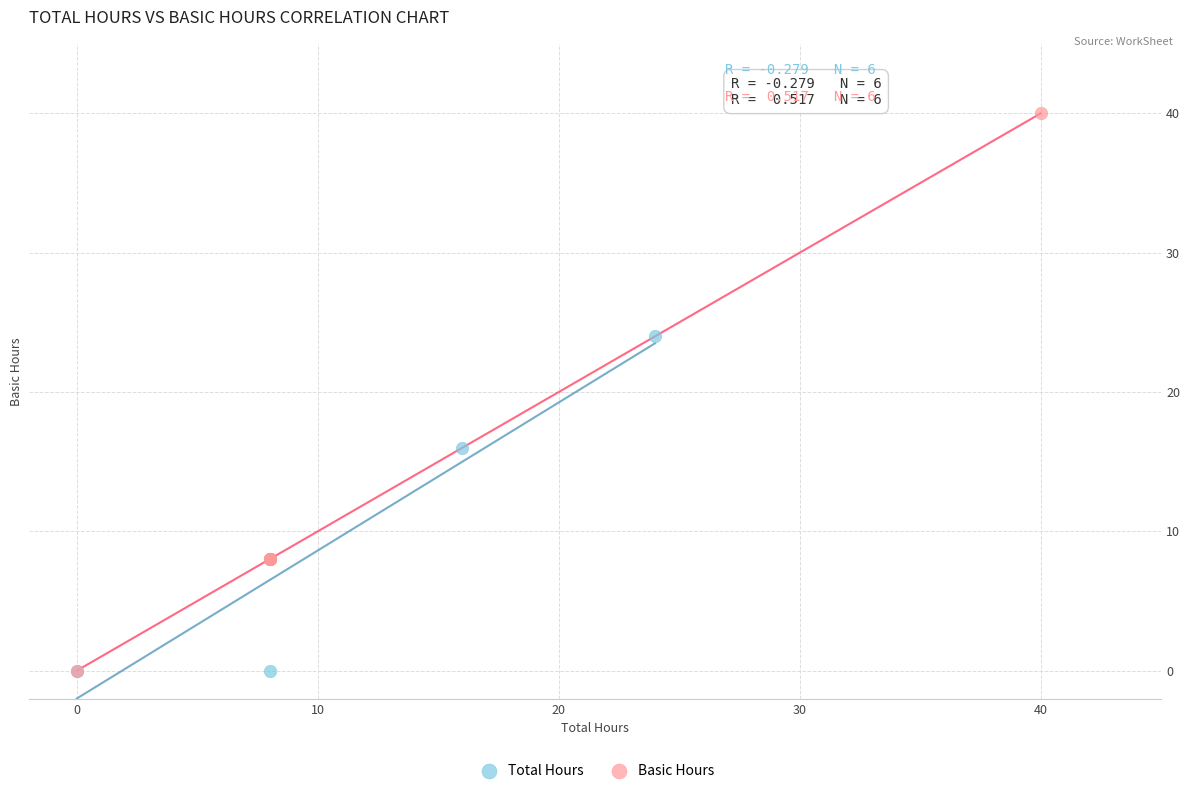

Which series has the widest spread of Y values?

Basic Hours